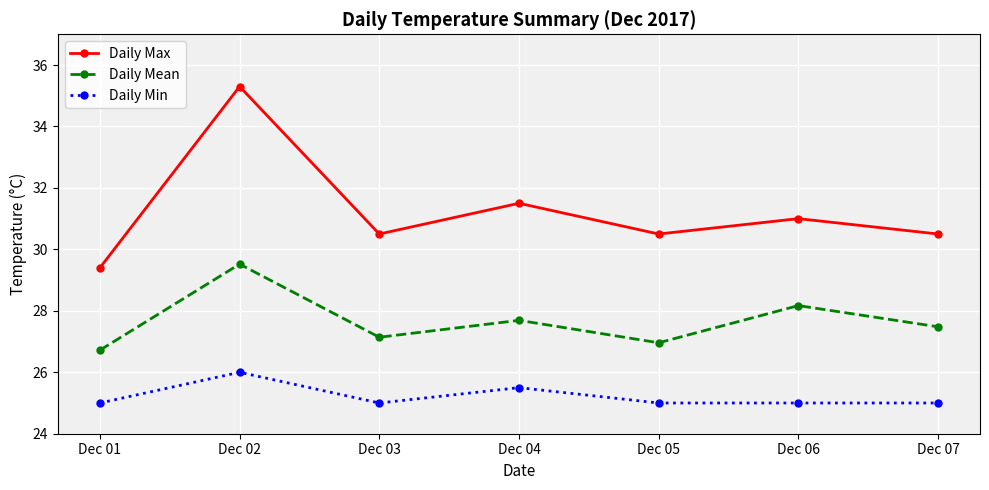

True or false: Daily Min and Daily Max cross at least once.

False